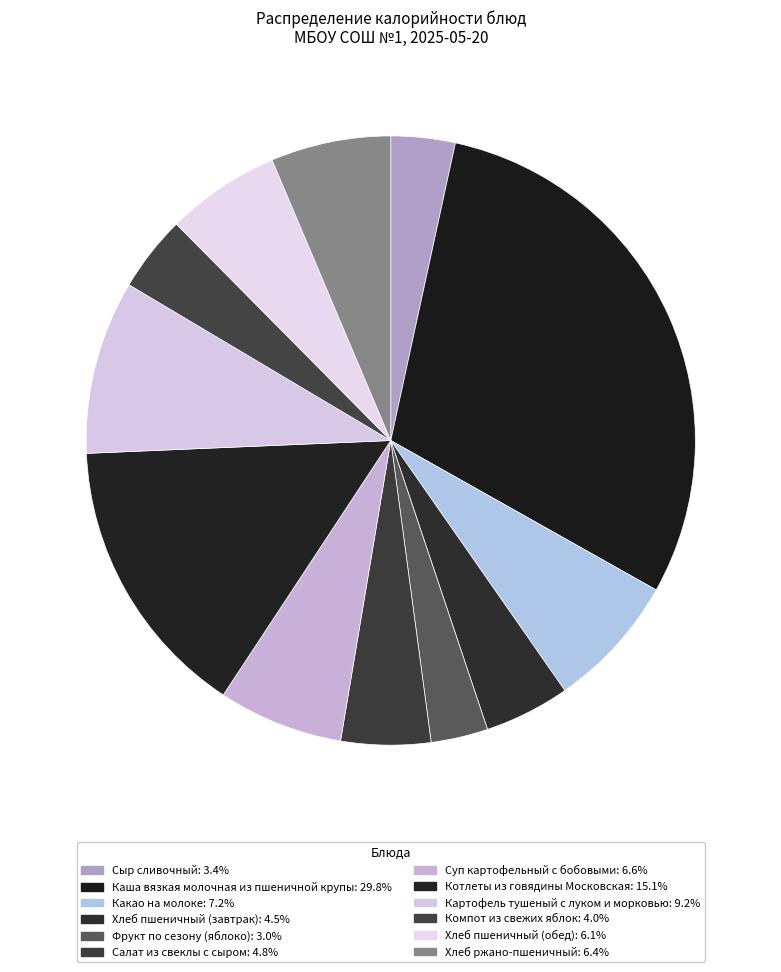

Count the number of slices in the pie.

12